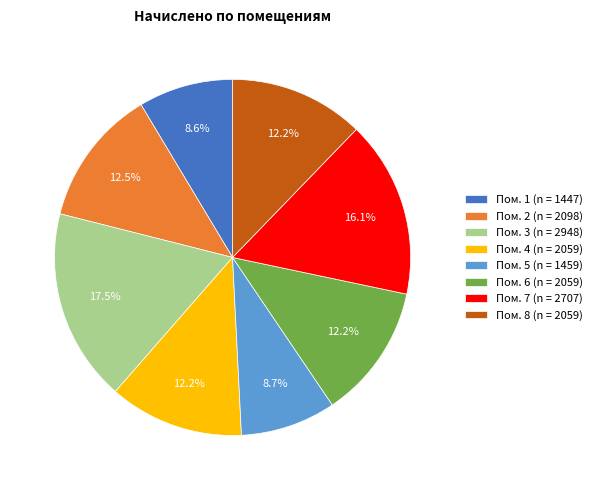

Which category has the biggest portion of the pie?

Пом. 3 (n = 2948)